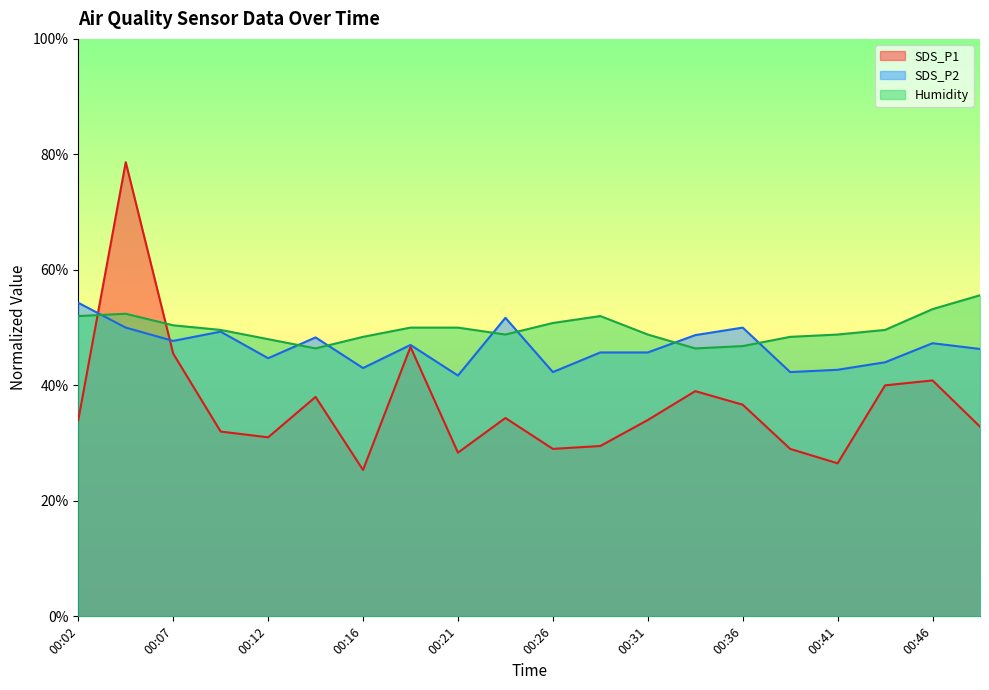

Which series changed the most between 00:21 and 00:26?

Humidity